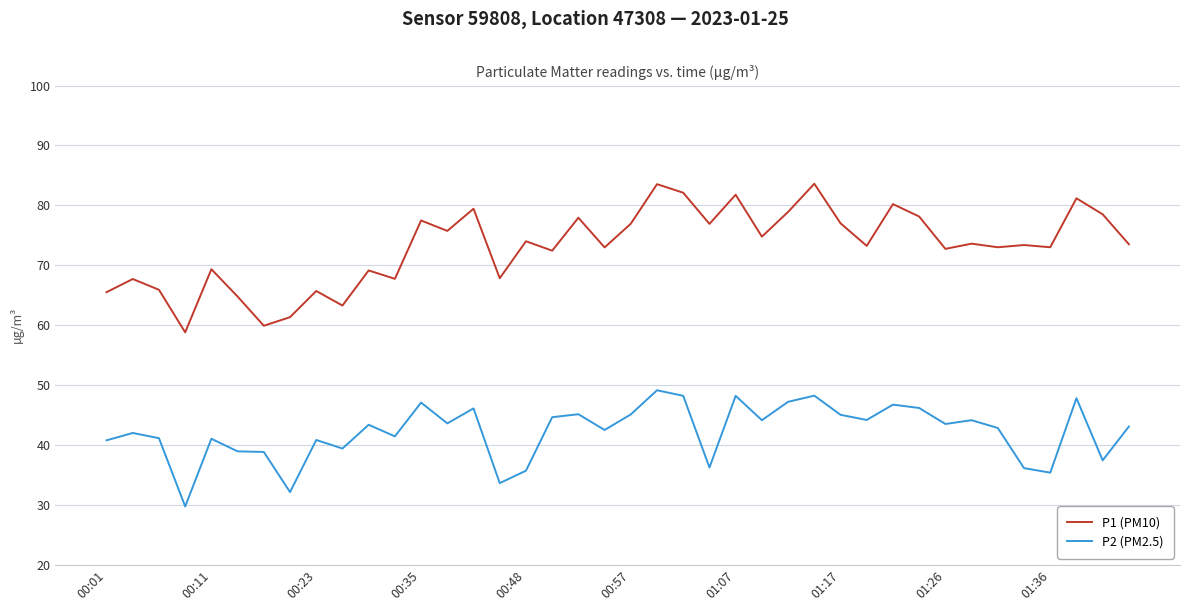

What is the difference between the maximum and minimum values in the P2 (PM2.5) series?

19.4